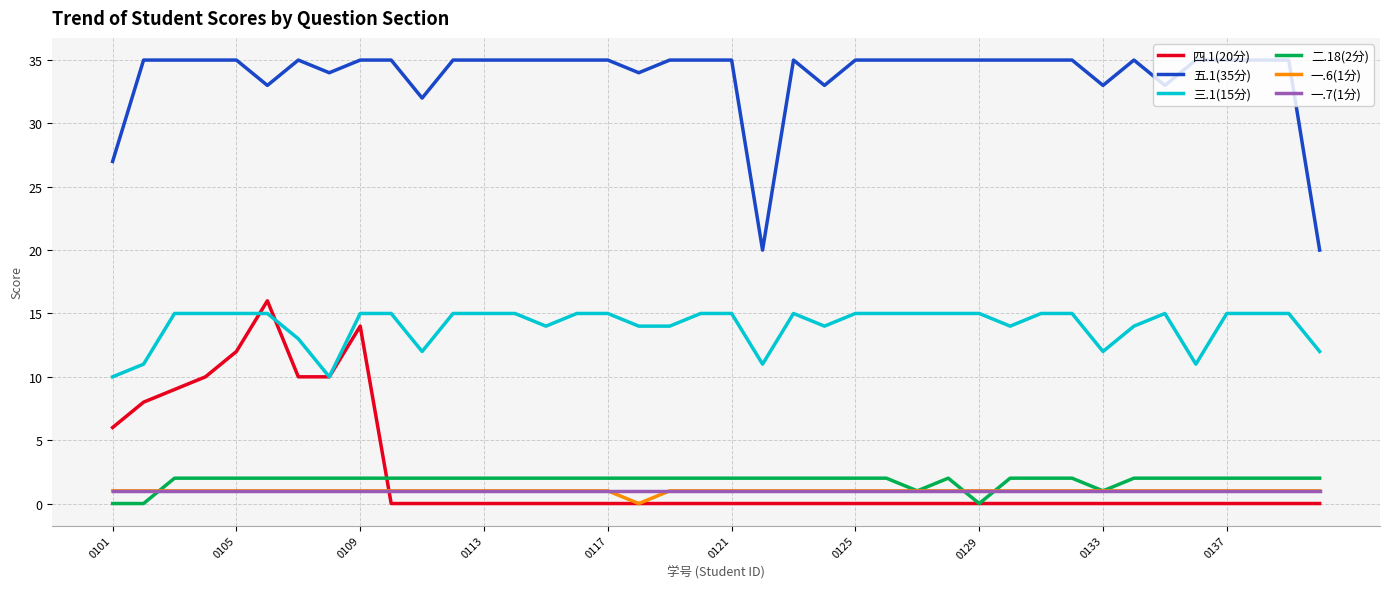

True or false: 五.1(35分) and 四.1(20分) intersect in this chart.

False